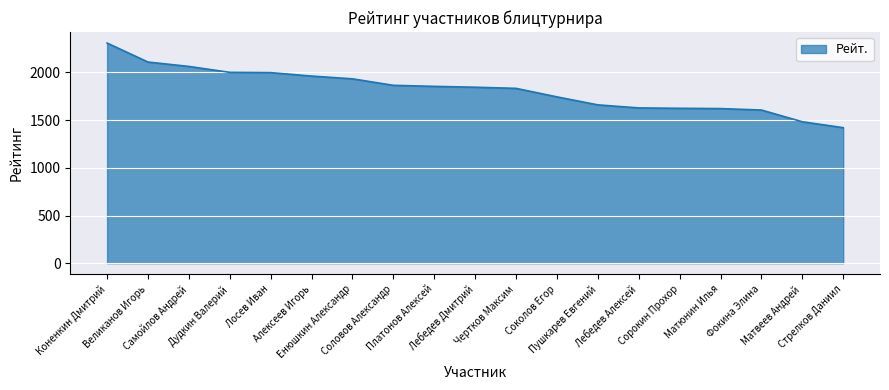

What is the smallest value displayed?

1421